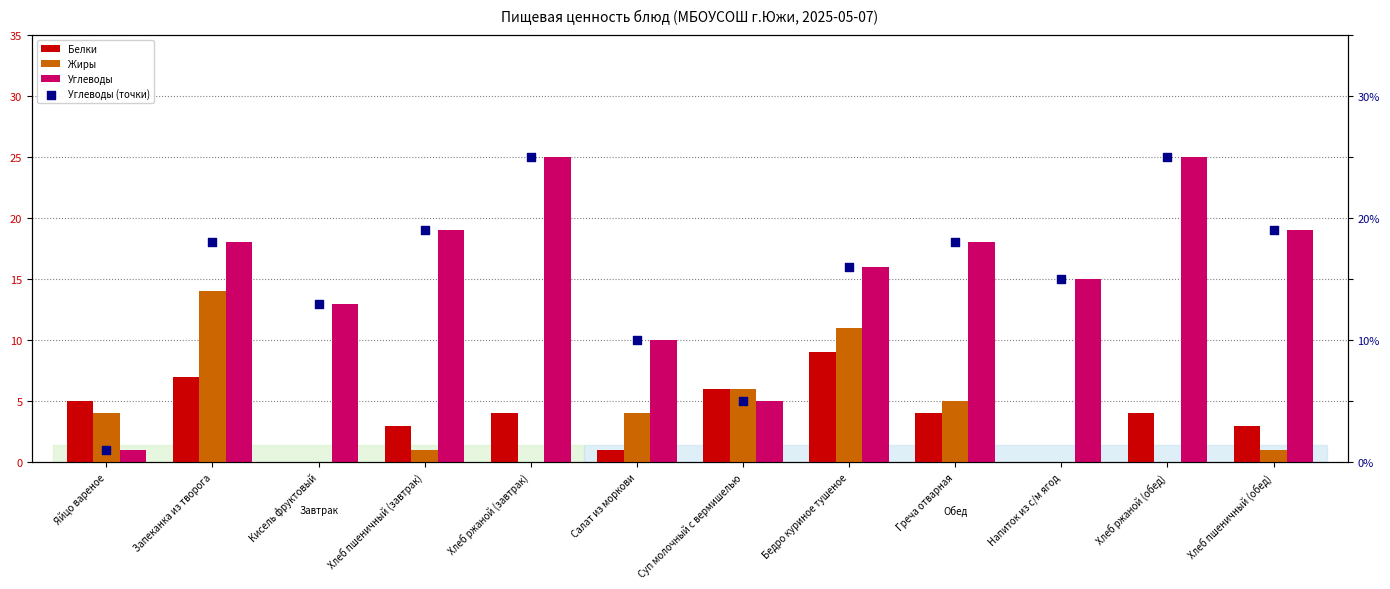

Which series contains the highest Y value?

Углеводы